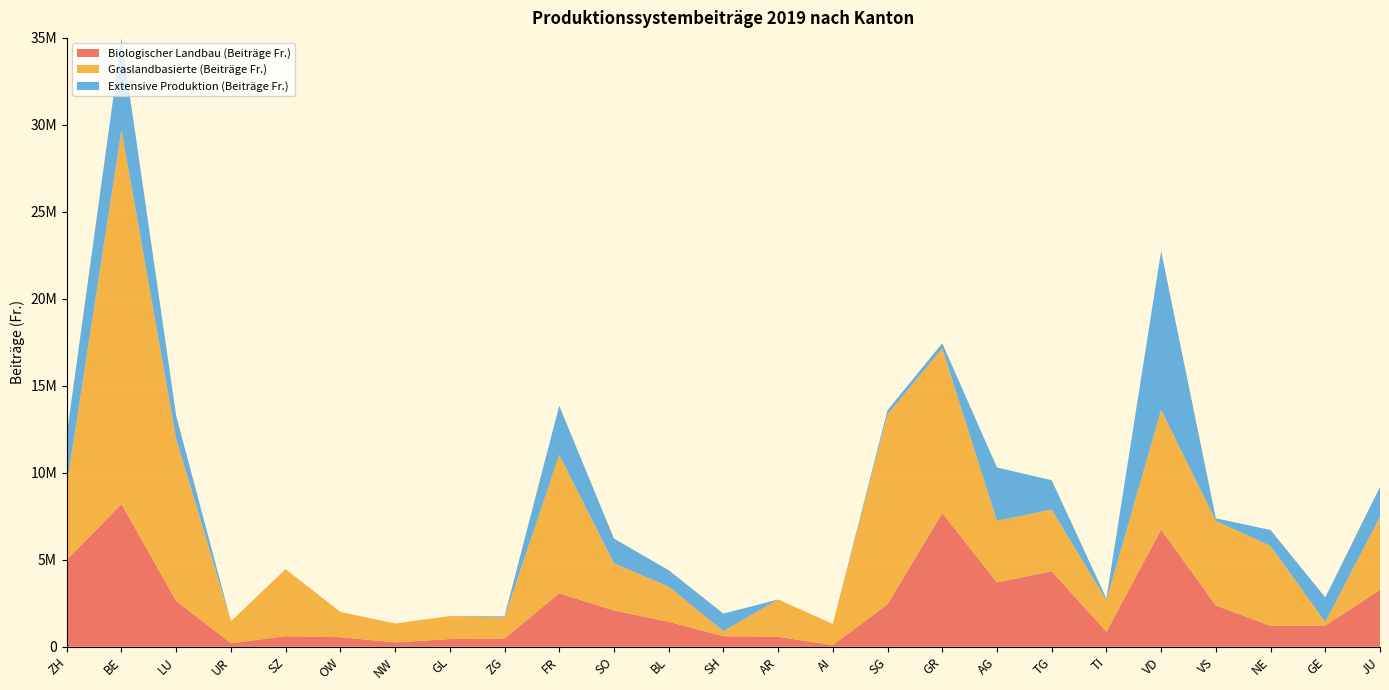

Reading right to left, what are all the values shown in this chart?

Biologischer Landbau (Beiträge Fr.): 3268870.0	1218278.0	1199710.0	2370001.5	6735332.0	862266.5	4342889.7	3702086.0	7683744.0	2443246.0	91338.0	573628.0	608136.7	1434542.2	2088029.6	3073004.6	469737.7	443908.0	252946.0	549606.0	608164.0	206342.0	2627147.4	8201819.7	4998140.0
Graslandbasierte (Beiträge Fr.): 4199110.0	202177.5	4592675.3	4871567.8	6884309.8	1808280.7	3544622.1	3539253.4	9464114.7	10923326.9	1218918.4	2143655.9	292960.8	2029983.4	2709652.2	7969683.0	1208197.1	1320975.5	1084916.2	1450849.6	3843406.6	1260513.1	9311324.4	21500959.7	4291217.1
Extensive Produktion (Beiträge Fr.): 1722292.0	1414528.0	919788.0	142881.4	9129372.0	104005.3	1684858.6	3064160.0	298812.0	232440.0	3280.0	412.0	1004657.8	935786.7	1422608.8	2812875.0	72249.1	0.0	0.0	0.0	7720.0	0.0	1333631.6	5279667.1	2910836.0